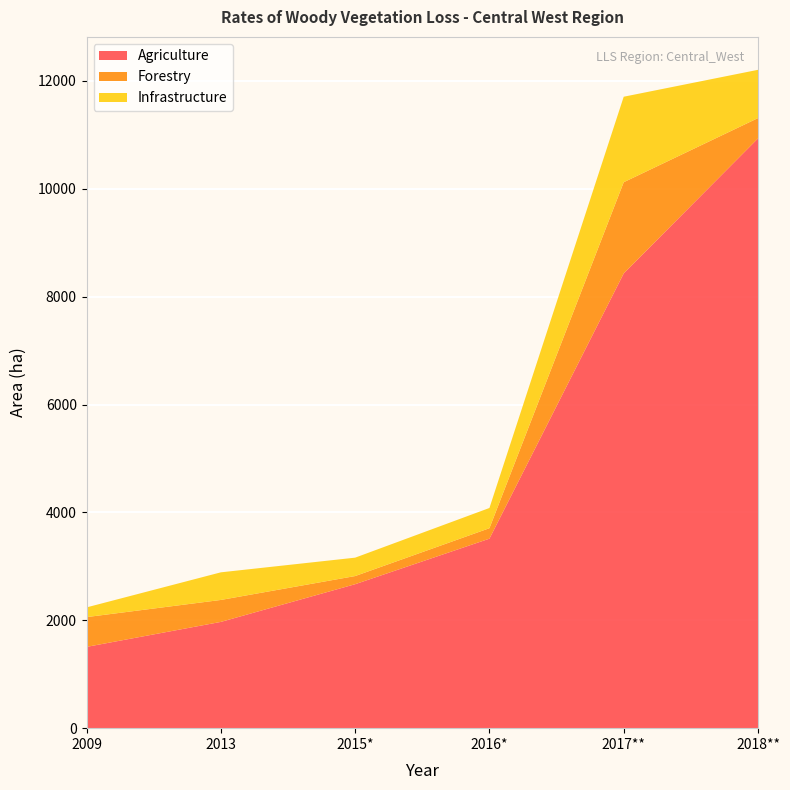

Reading left to right, transcribe all the data shown in this chart.

Agriculture: 2009=1507	2013=1970	2015*=2669	2016*=3513	2017**=8430	2018**=10933
Forestry: 2009=552	2013=407	2015*=151	2016*=194	2017**=1691	2018**=377
Infrastructure: 2009=180	2013=512	2015*=341	2016*=375	2017**=1585	2018**=895